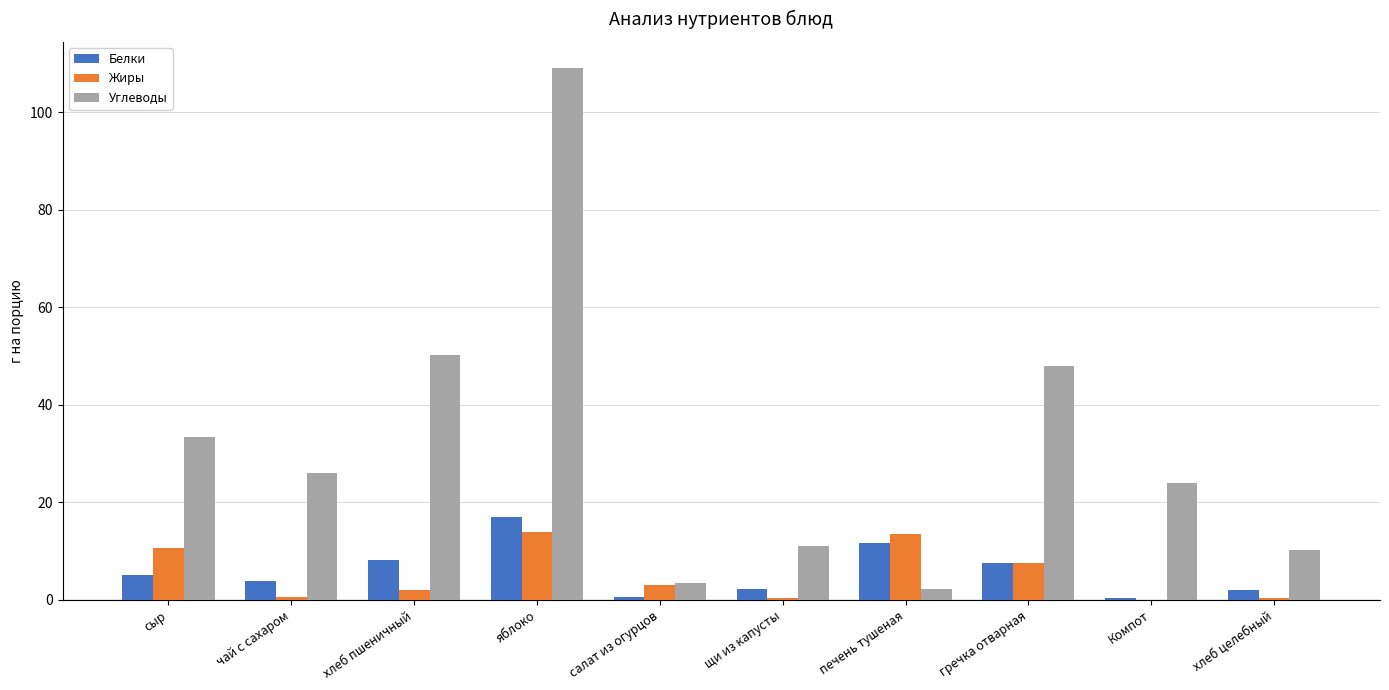

Is the value of Белки at хлеб пшеничный greater than the value of Углеводы at яблоко?

No